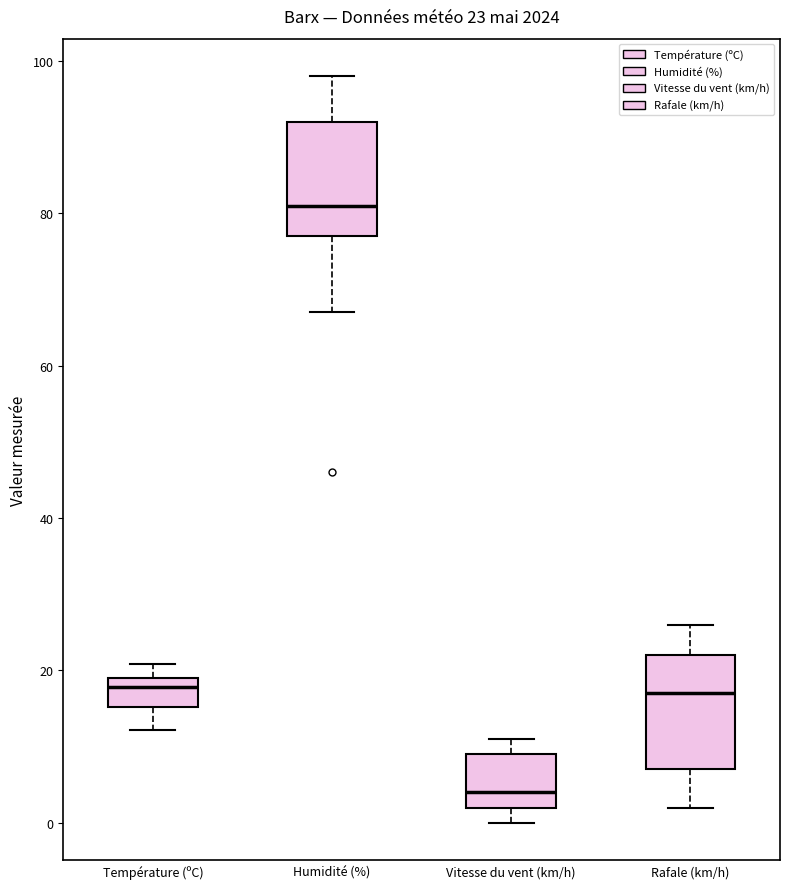

Which box has the highest median line?

Humidité (%)